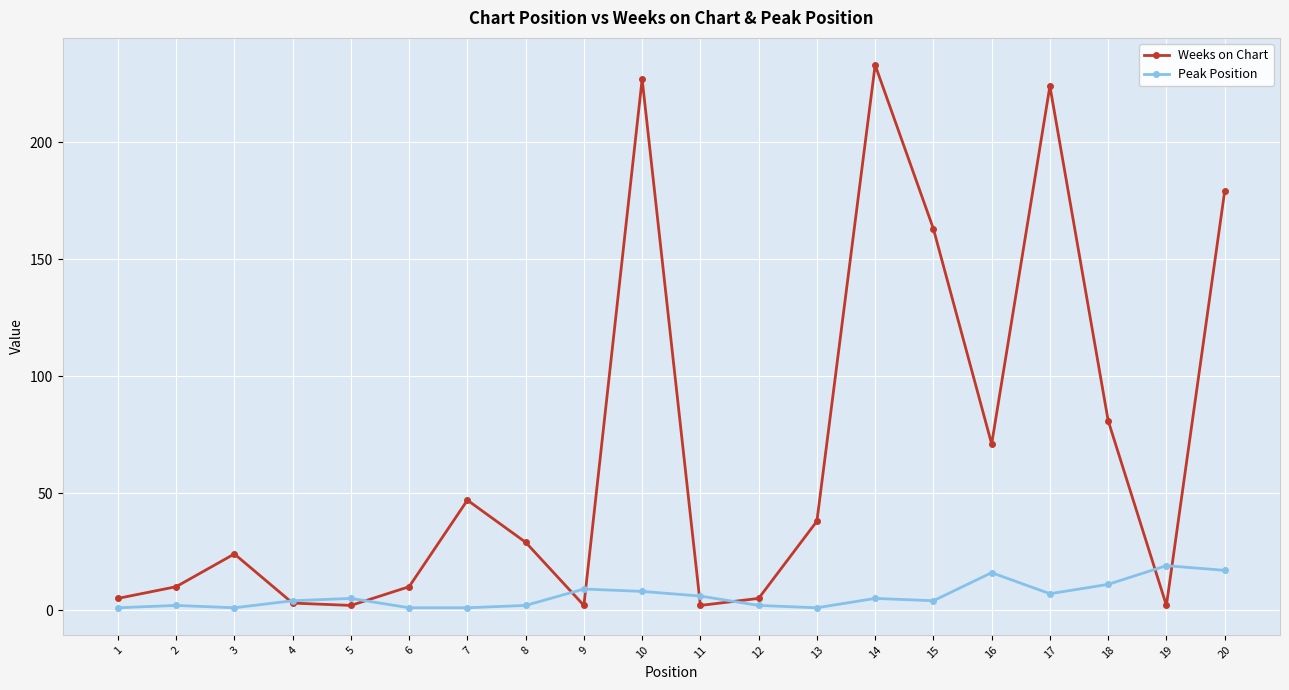

Which series changed the most between 2 and 13?

Weeks on Chart